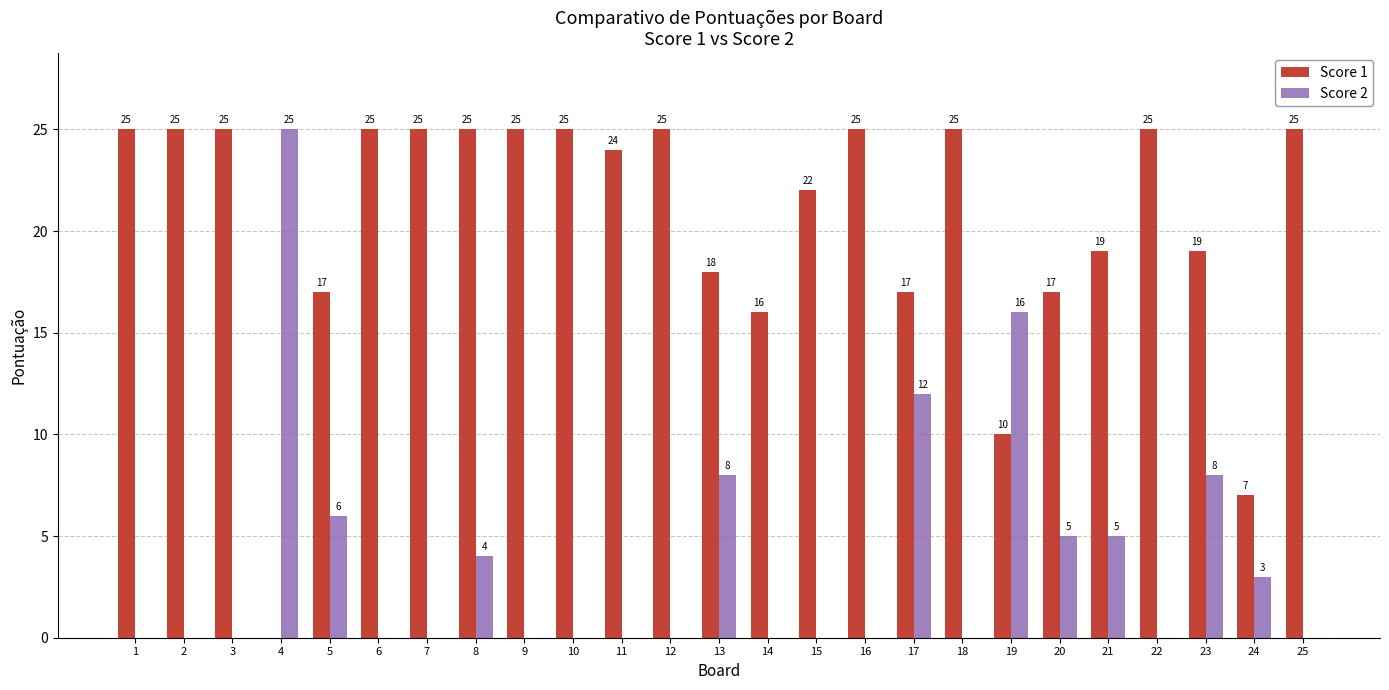

How many values in Score 2 are above zero?

10